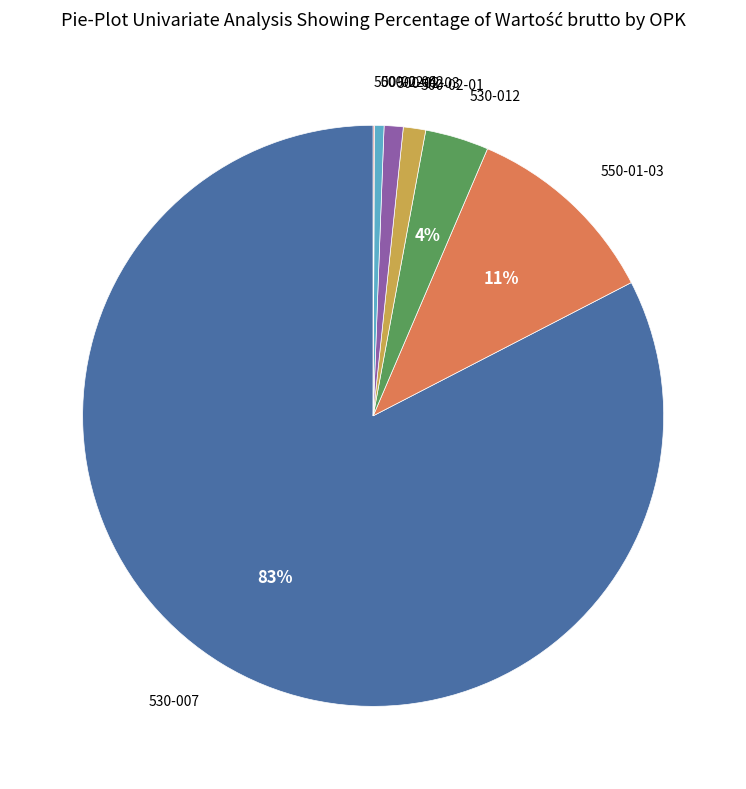

To the nearest percent, what is the average slice percentage?

14%